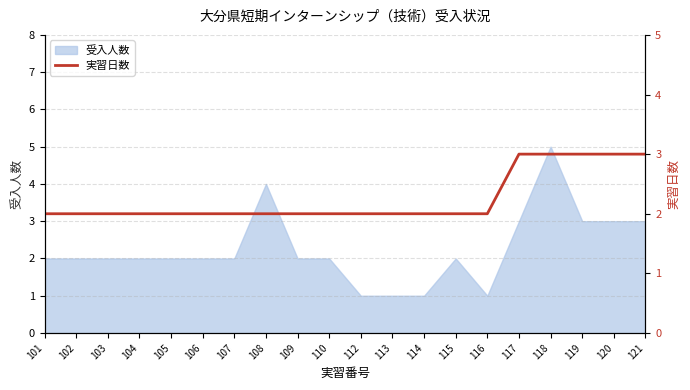

The 受入人数 series shows 0 at 116. True or false?

False